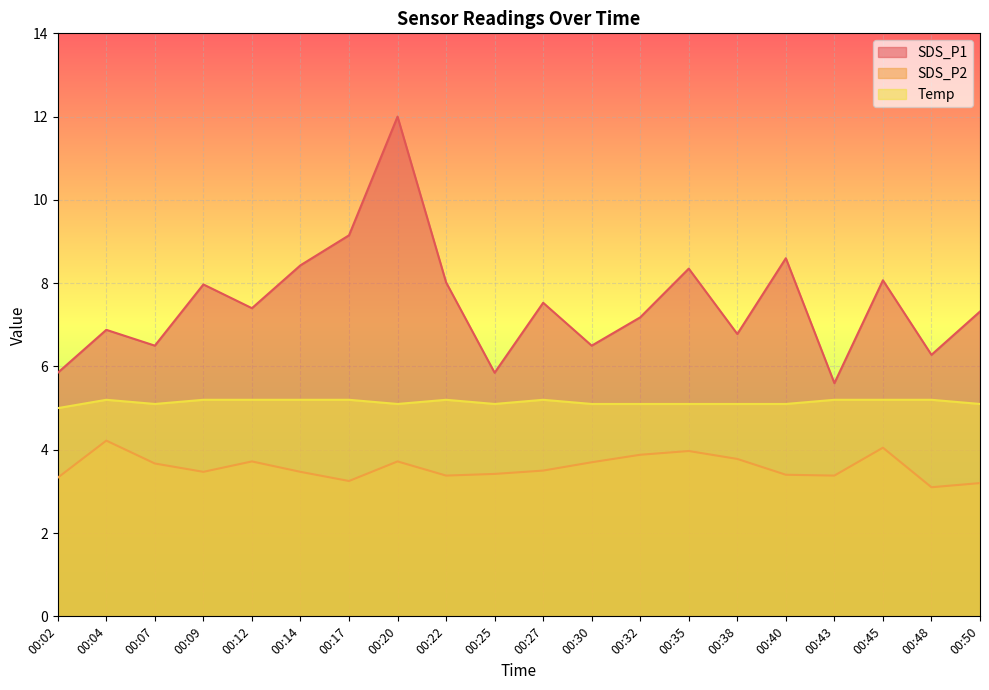

Rank the series by their average value, from highest to lowest.

SDS_P1, Temp, SDS_P2